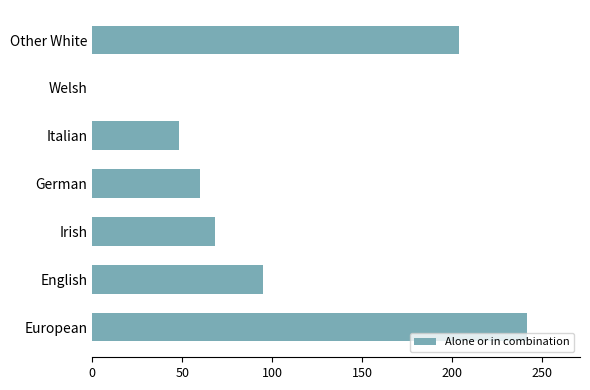

The value at Irish is 68. True or false?

True